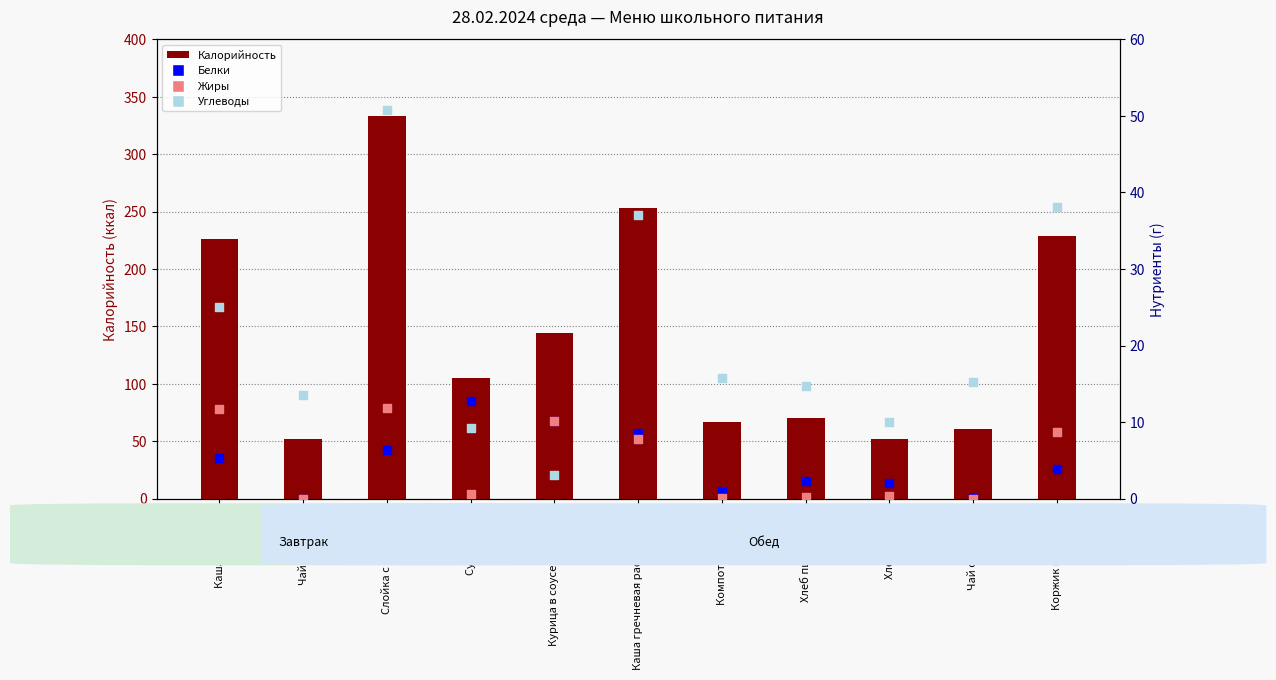

At how many categories does at least one series exceed 178?

4